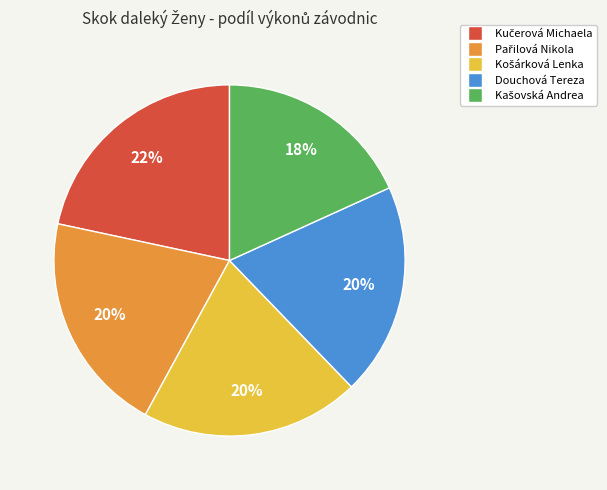

The Douchová Tereza slice represents 8% of the pie. True or false?

False